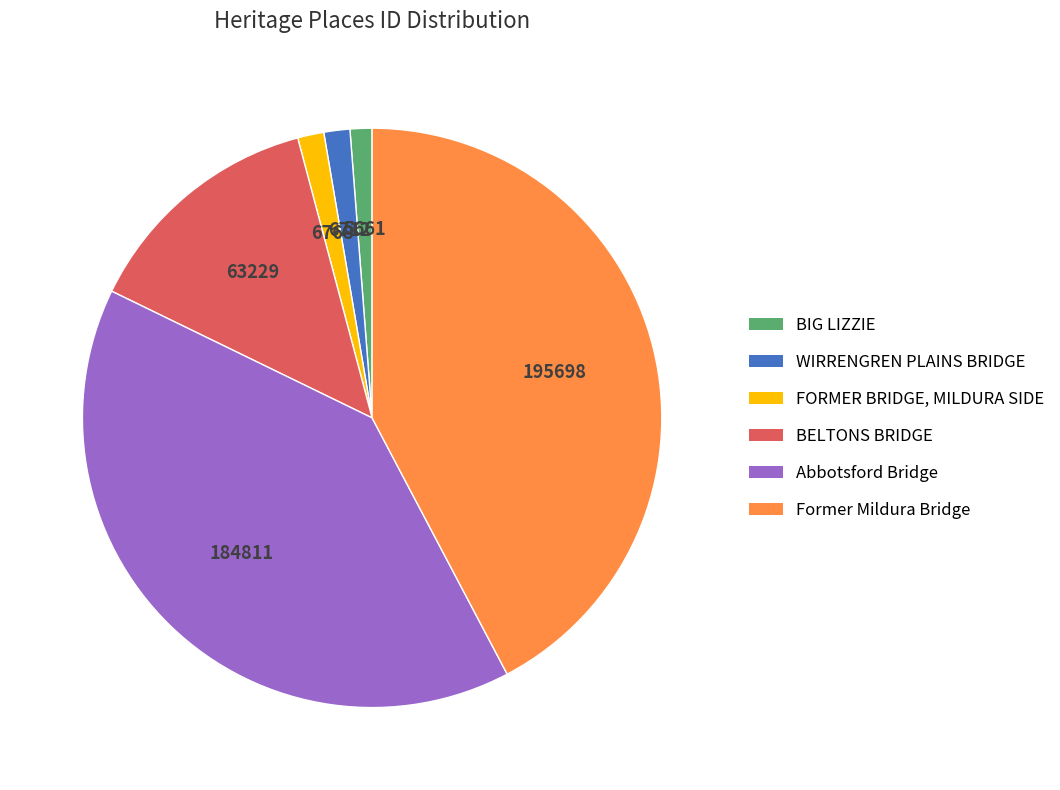

The WIRRENGREN PLAINS BRIDGE slice represents 1% of the pie. True or false?

True